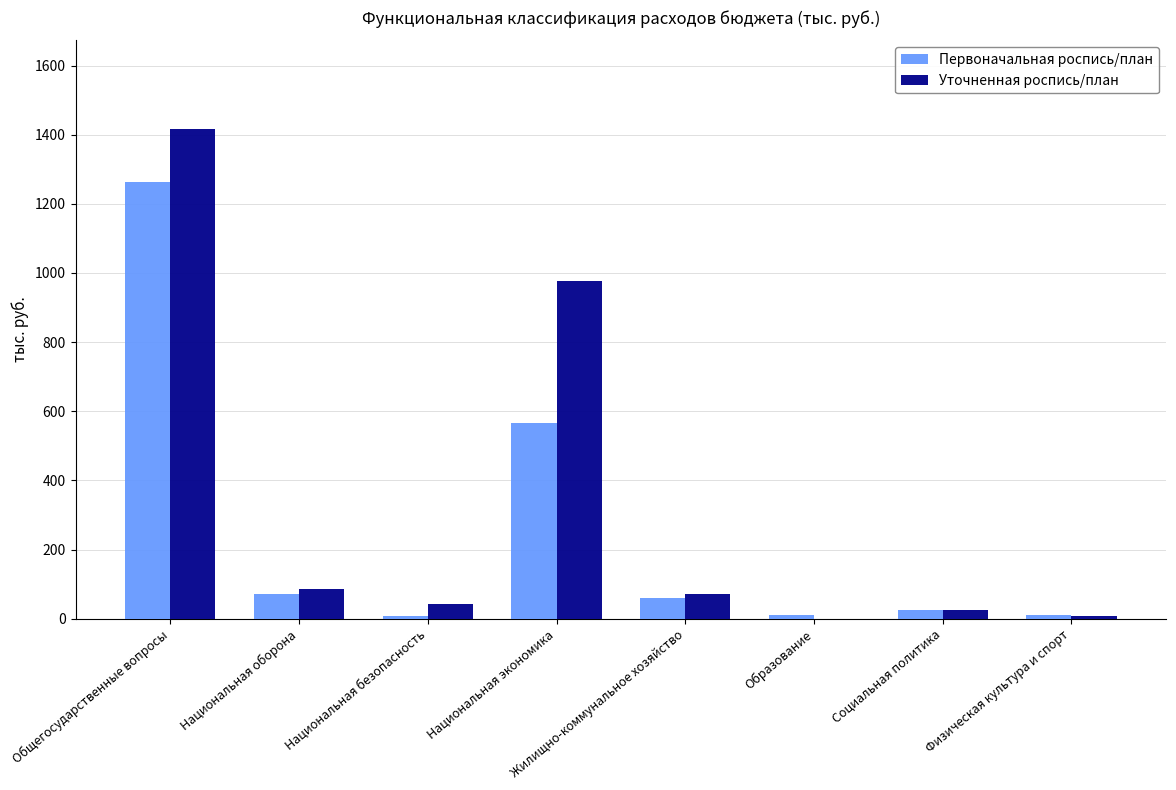

Is the value of Первоначальная роспись/план at Образование greater than the value of Уточненная роспись/план at Жилищно-коммунальное хозяйство?

No